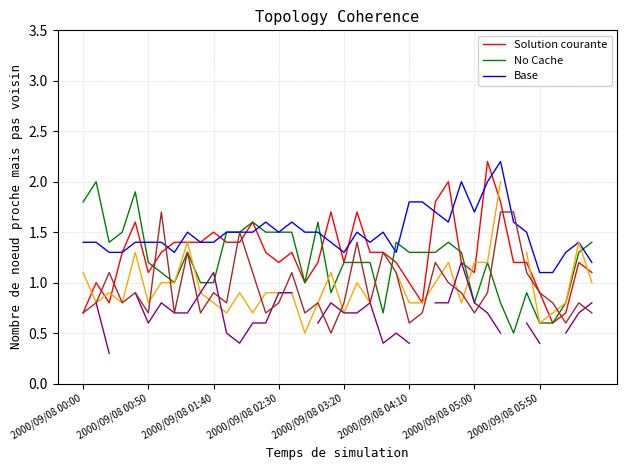

Is this an area chart (filled region under the line)?

No